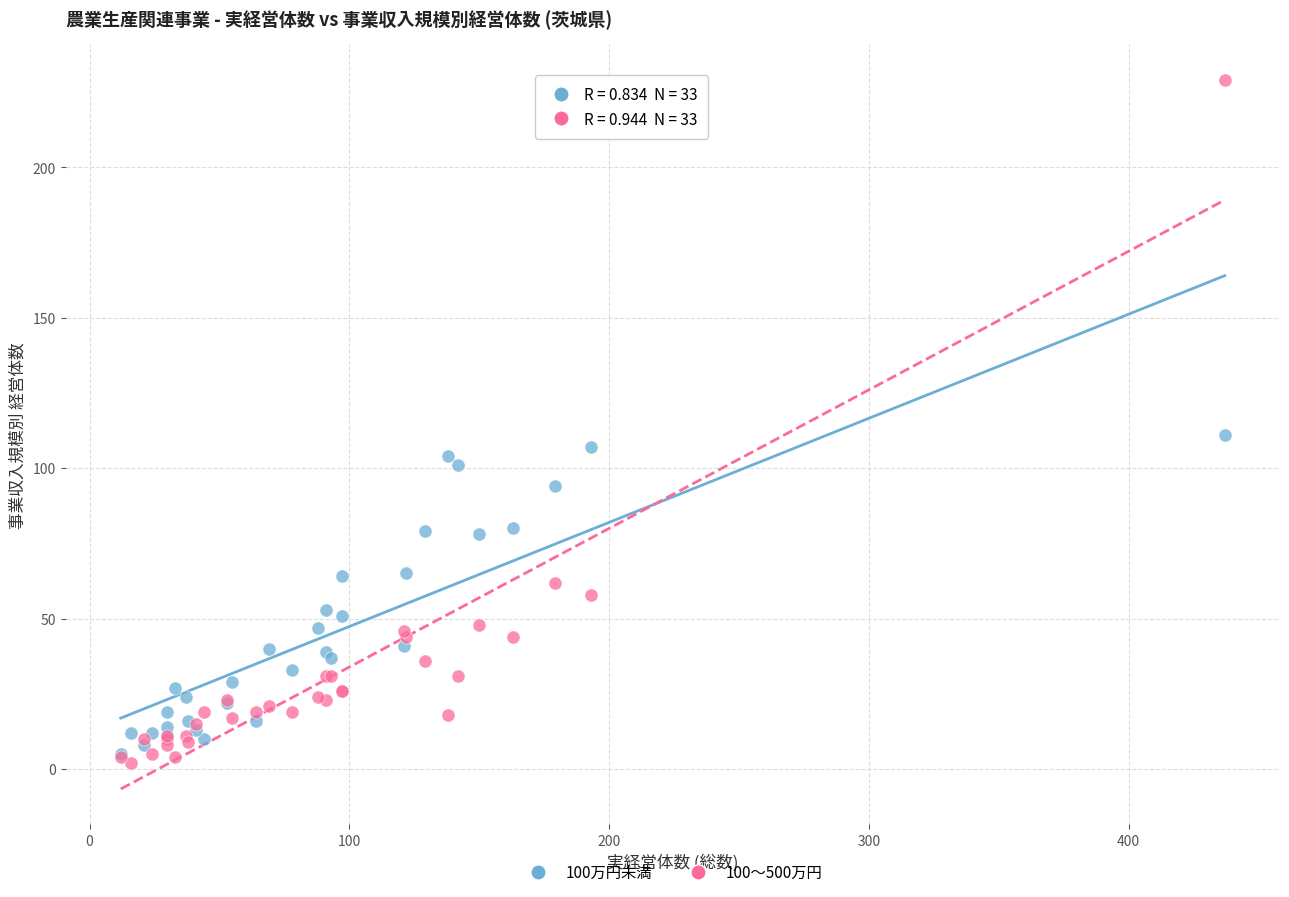

Across all series, what Y value is closest to 115?

111